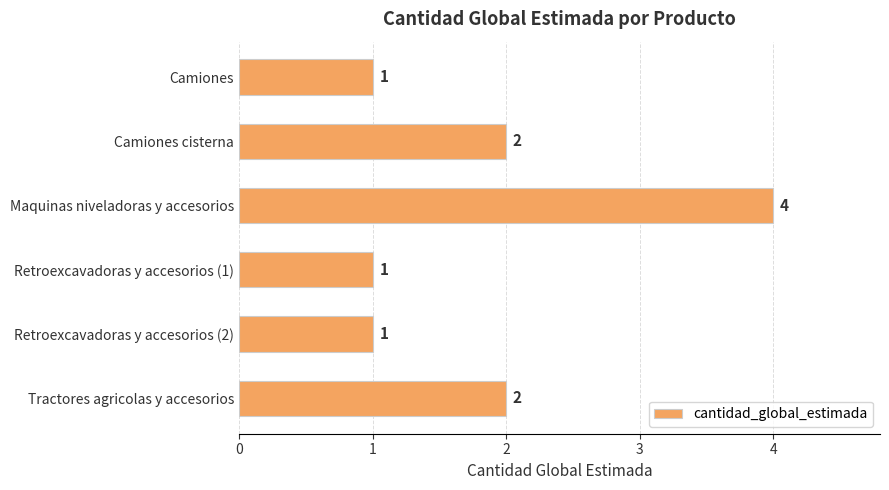

What is the maximum value shown in the chart?

4